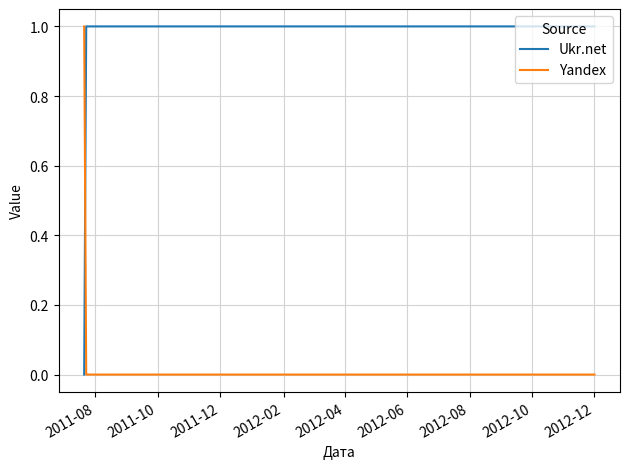

Rank the series by their average value, from highest to lowest.

Ukr.net, Yandex